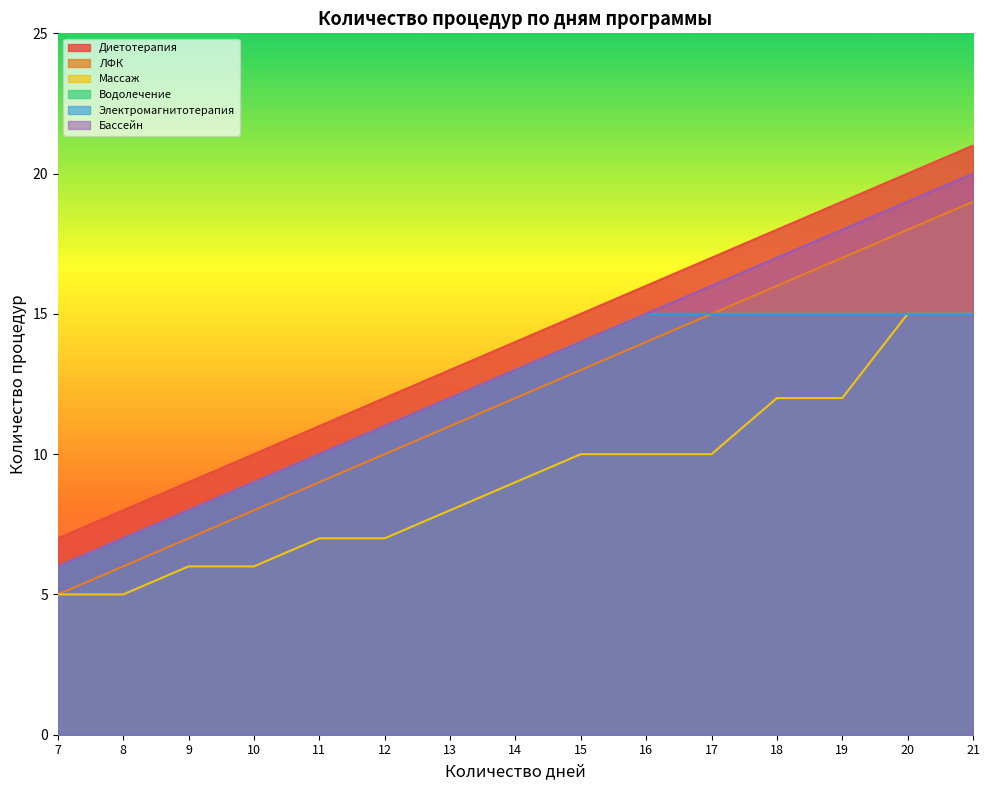

Rank the series by their maximum value, from lowest to highest.

Массаж, Водолечение, Электромагнитотерапия, ЛФК, Бассейн, Диетотерапия